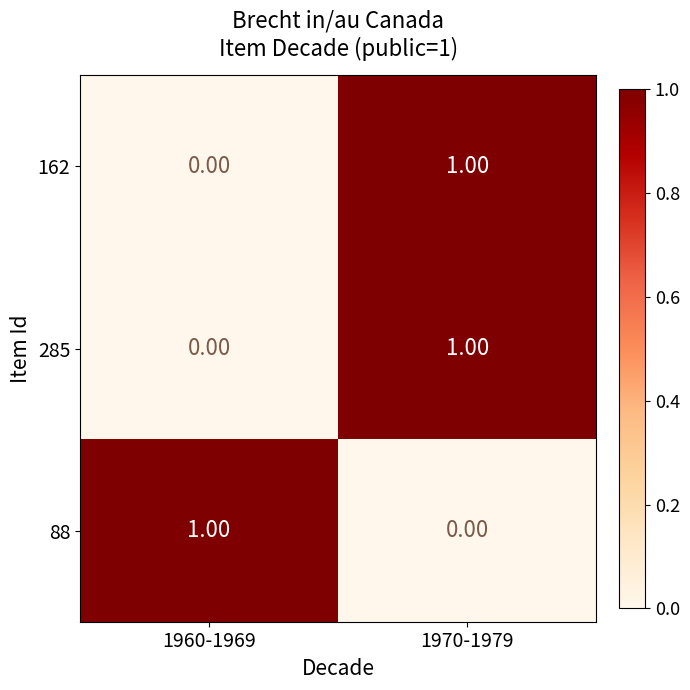

At which category is the sum across all series the highest?

1970-1979